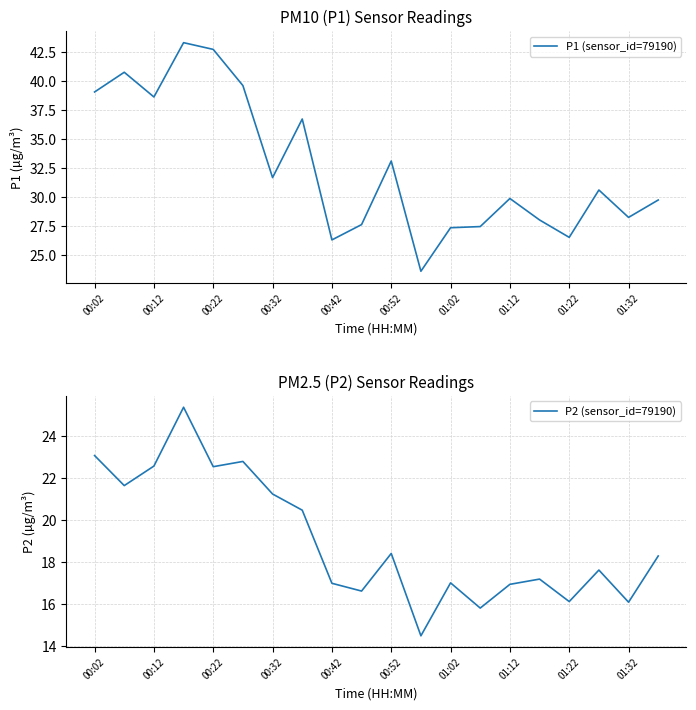

At how many categories does at least one series exceed 18?

20